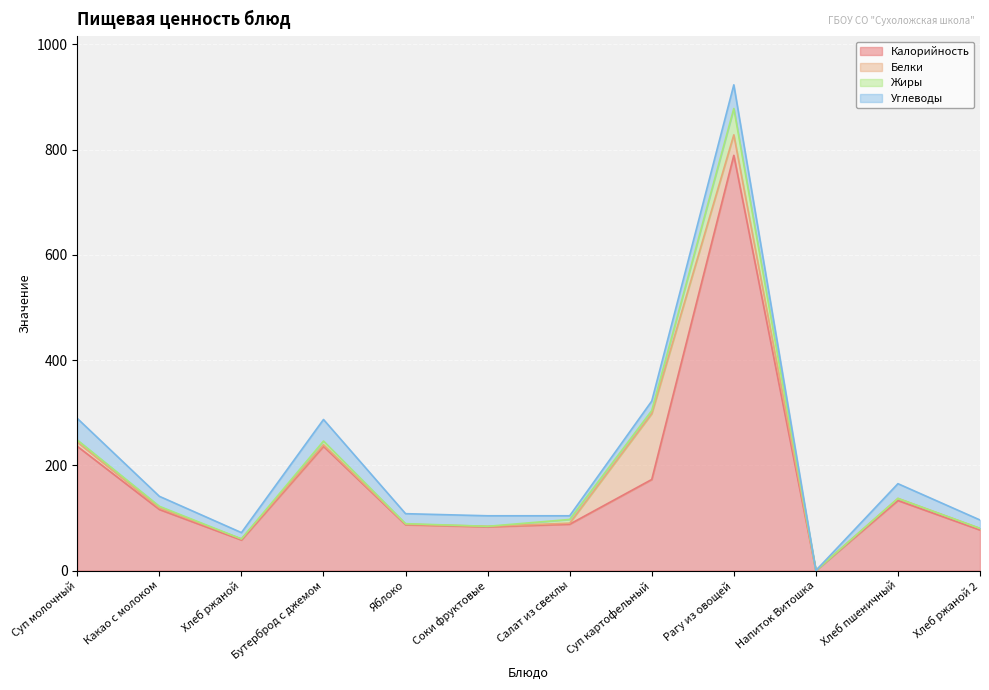

Rank the series at Бутерброд с джемом from highest to lowest value.

Калорийность, Углеводы, Жиры, Белки